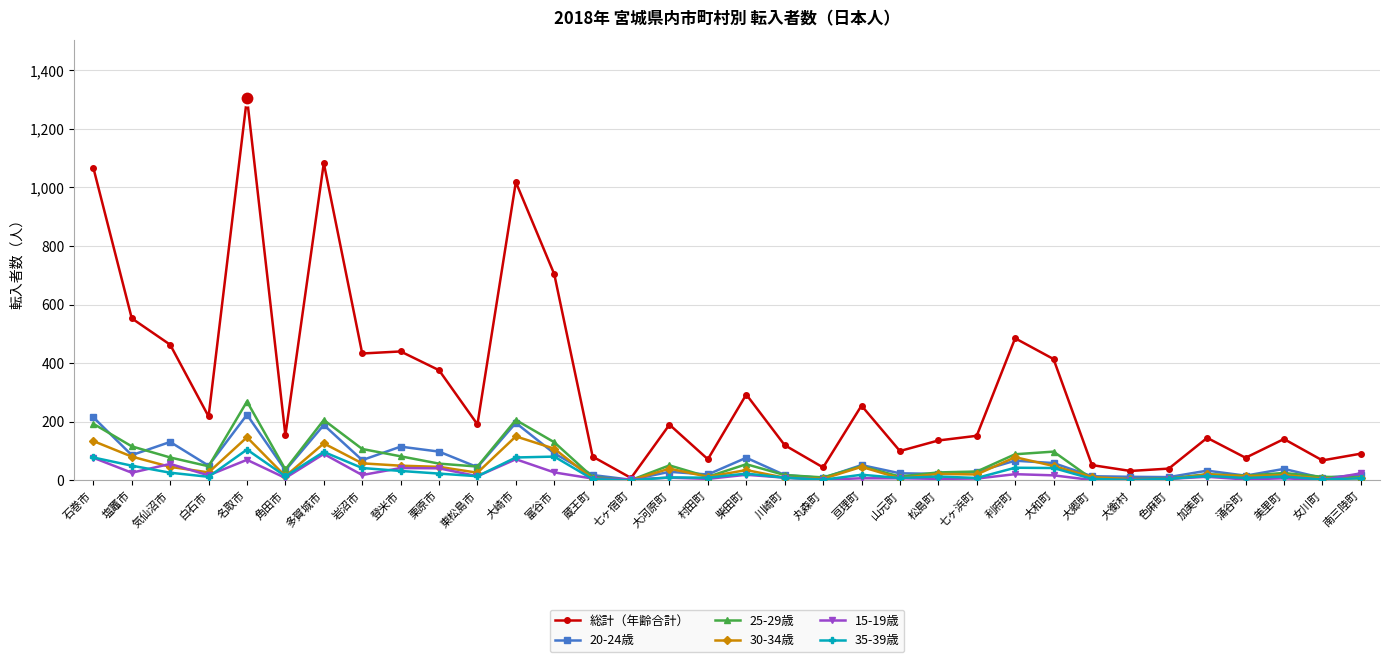

Between 角田市 and 大河原町, which series saw the biggest shift?

総計（年齢合計）